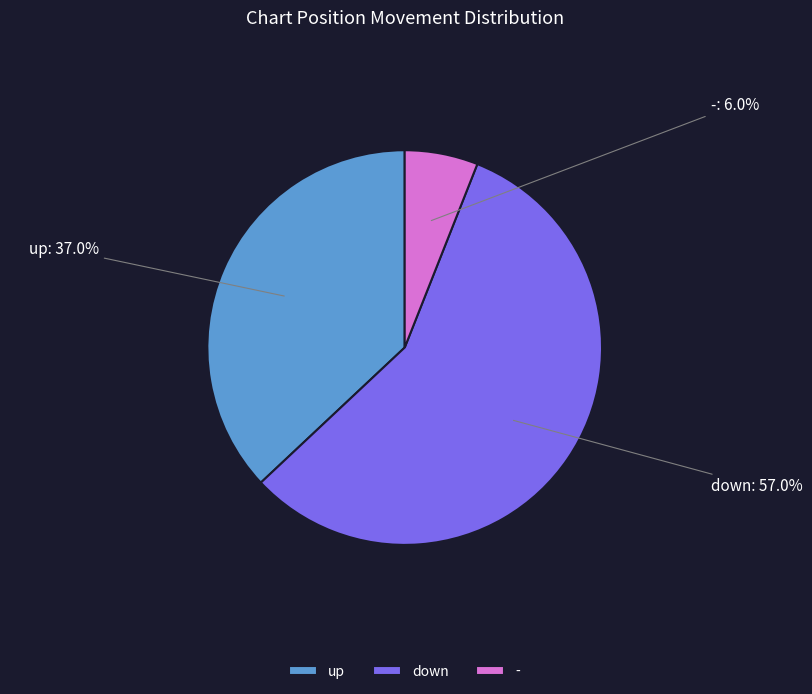

To the nearest percent, what is the difference between the down and - slice percentages?

51%